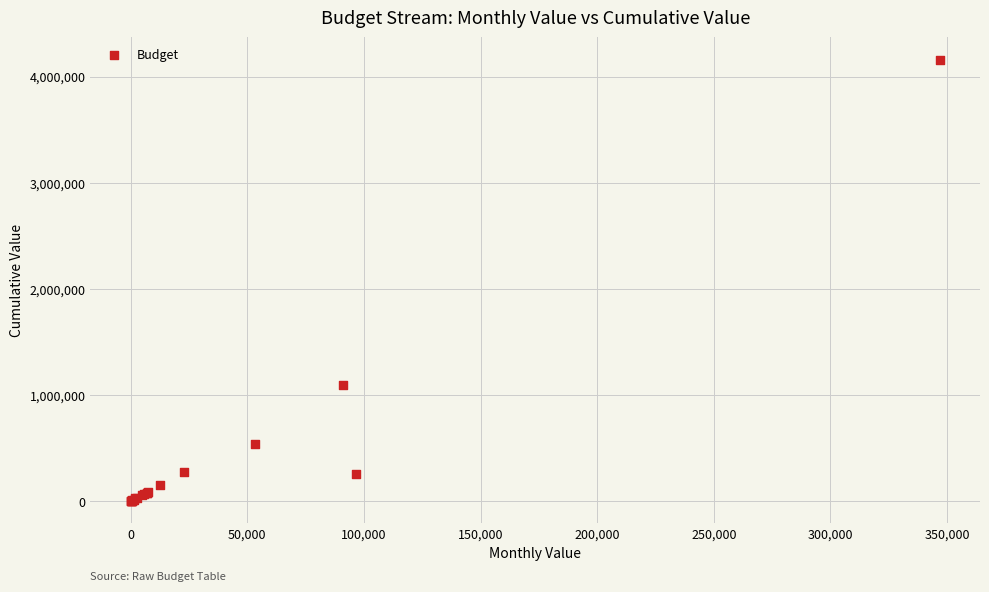

What Y value in the scatter plot is closest to 2080795?

1091607.0